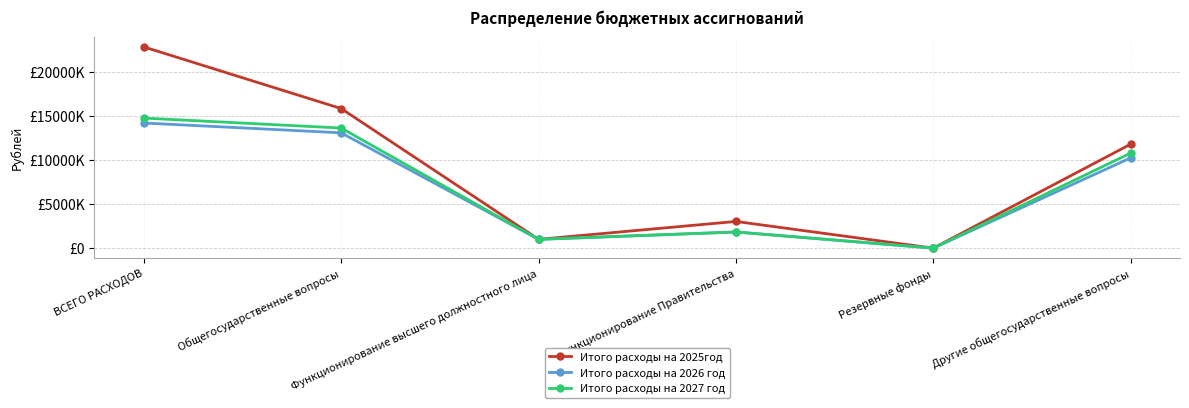

True or false: Итого расходы на 2027 год and Итого расходы на 2025год cross at least once.

False